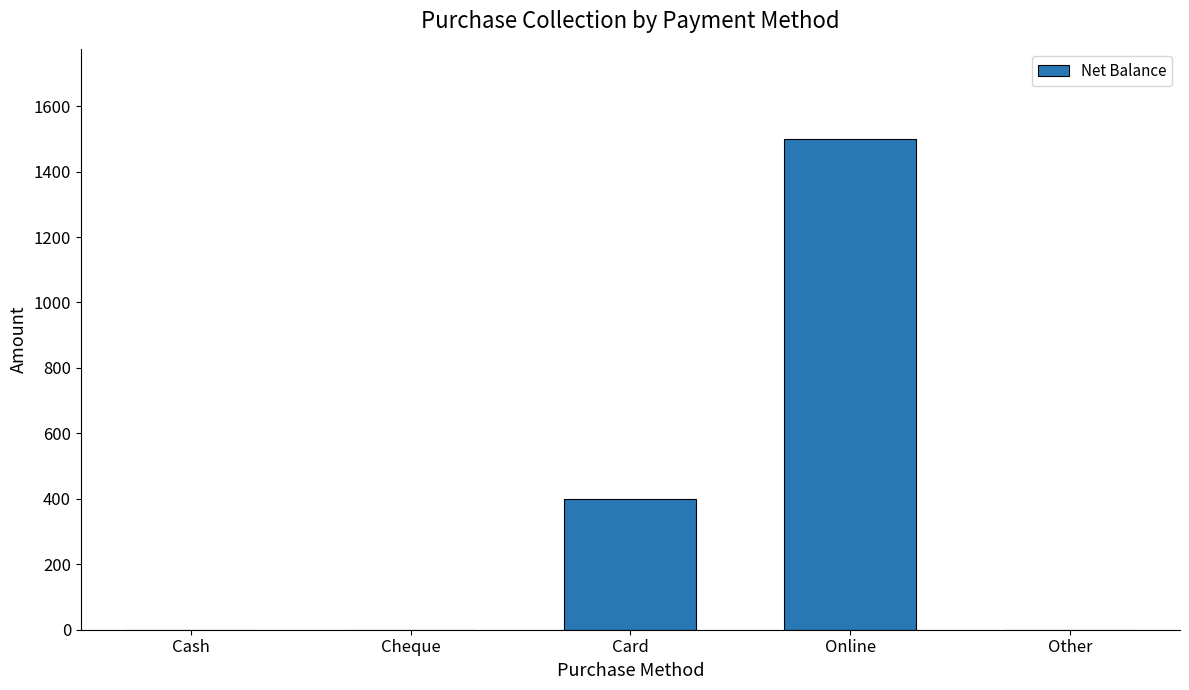

What is the sum of the values at Cash and Card?

400